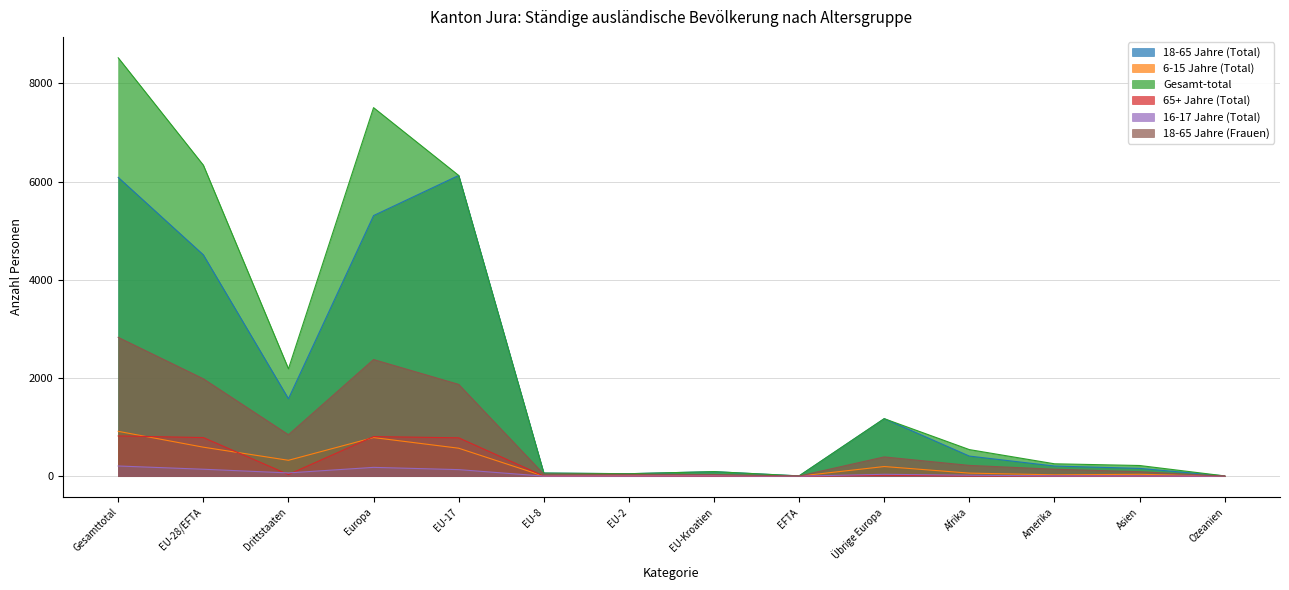

True or false: Gesamt-total and 16-17 Jahre (Total) intersect in this chart.

False